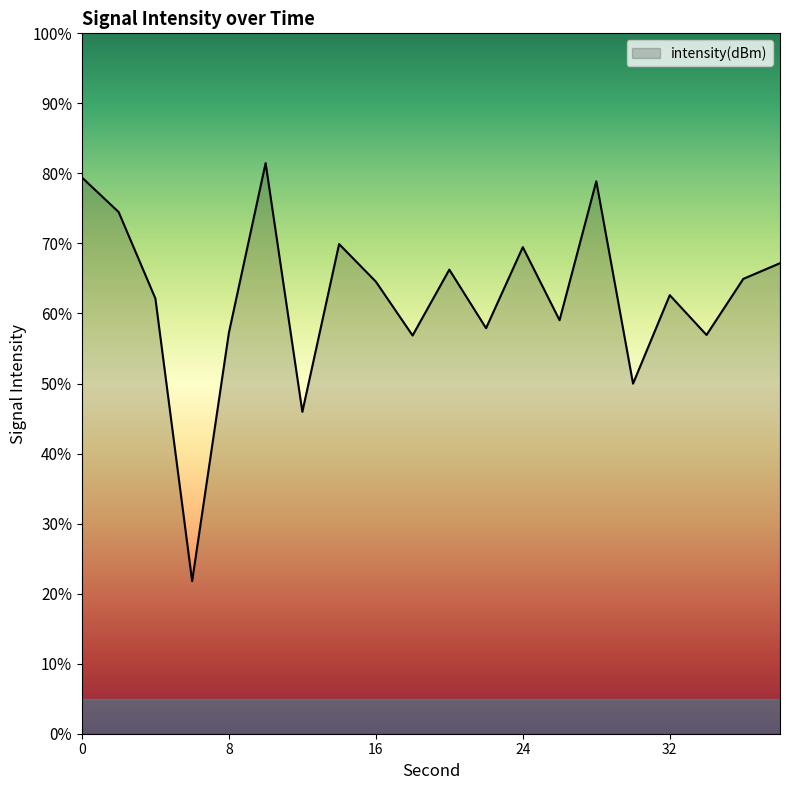

What is the difference between the maximum and minimum values?

59.7